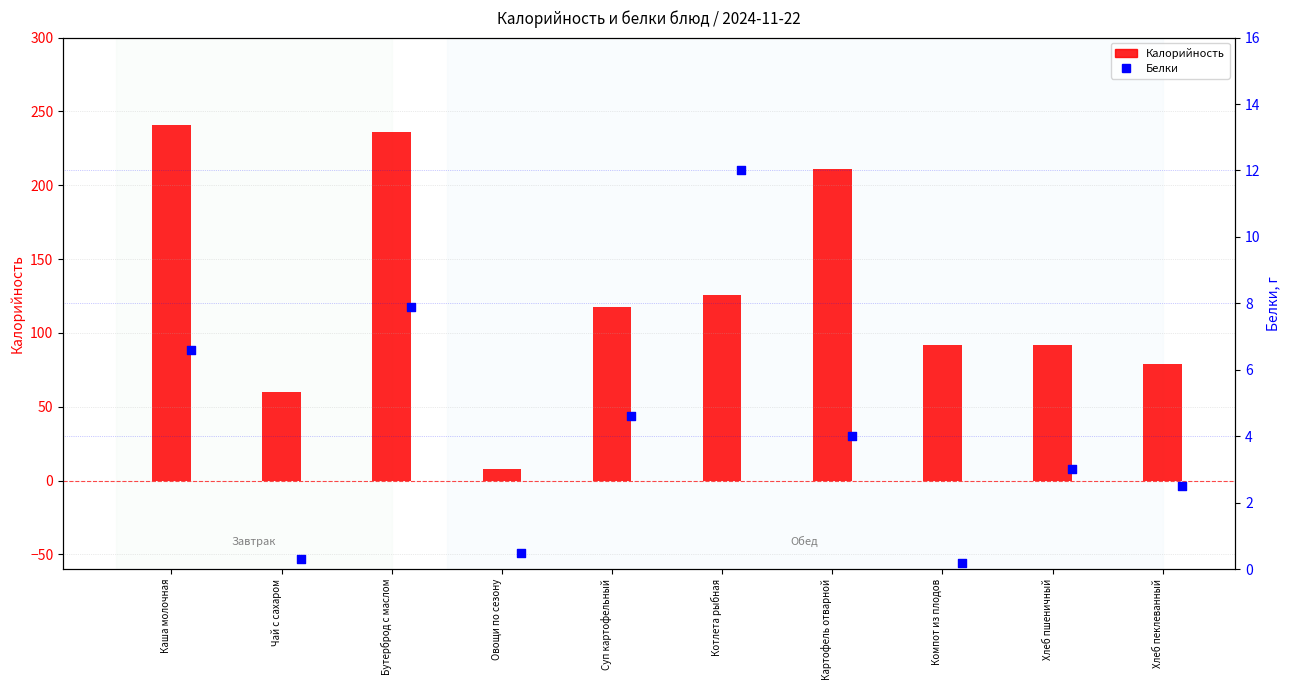

Which series reaches the maximum Y coordinate?

Калорийность